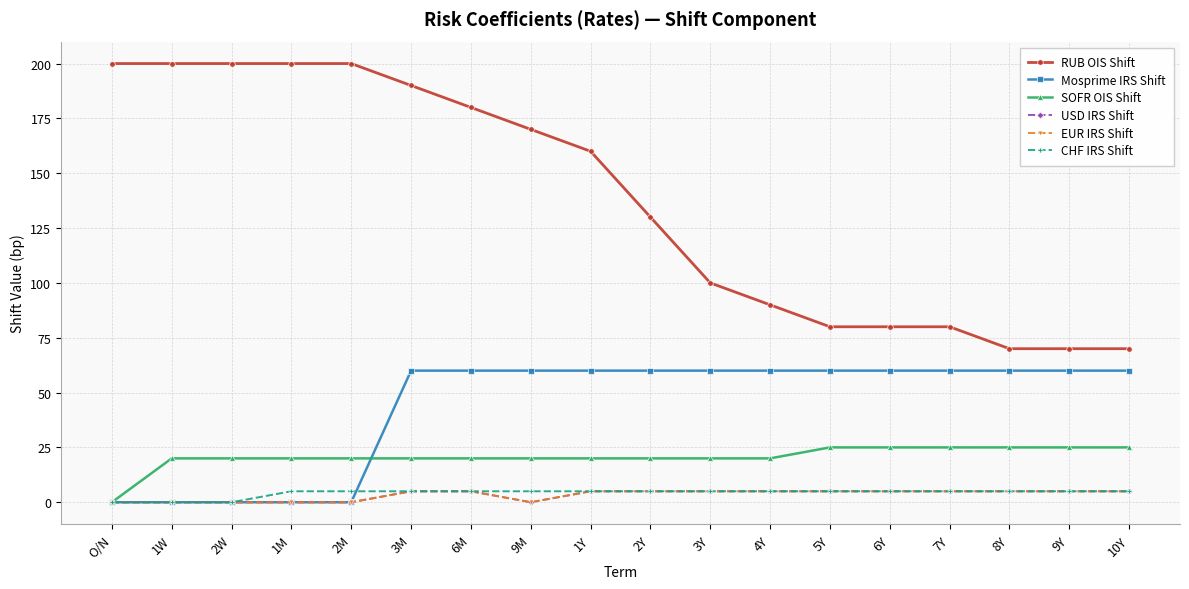

Is this an area chart (filled region under the line)?

No